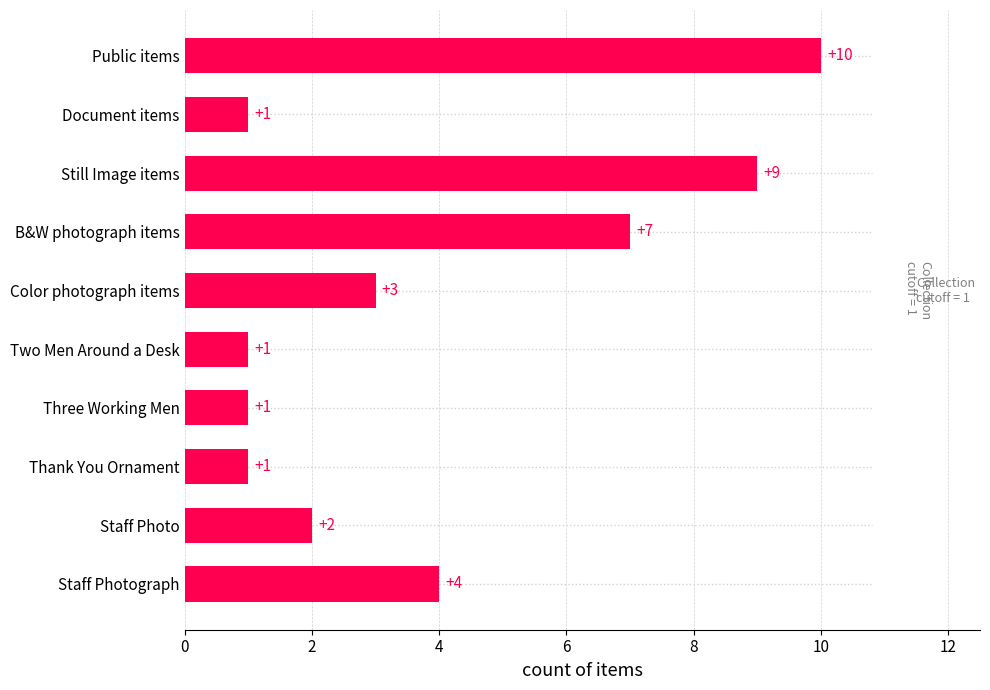

How many values are between 1 and 7?

8